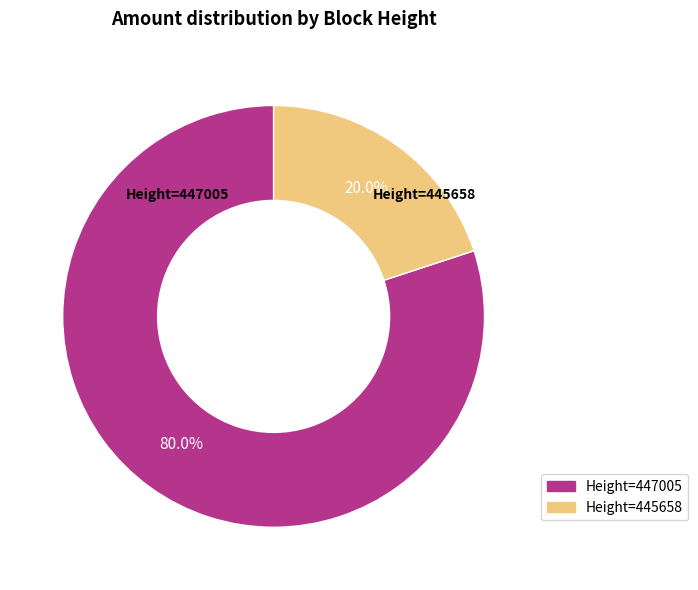

To the nearest percent, what is the difference between the largest and smallest slice percentages?

60%